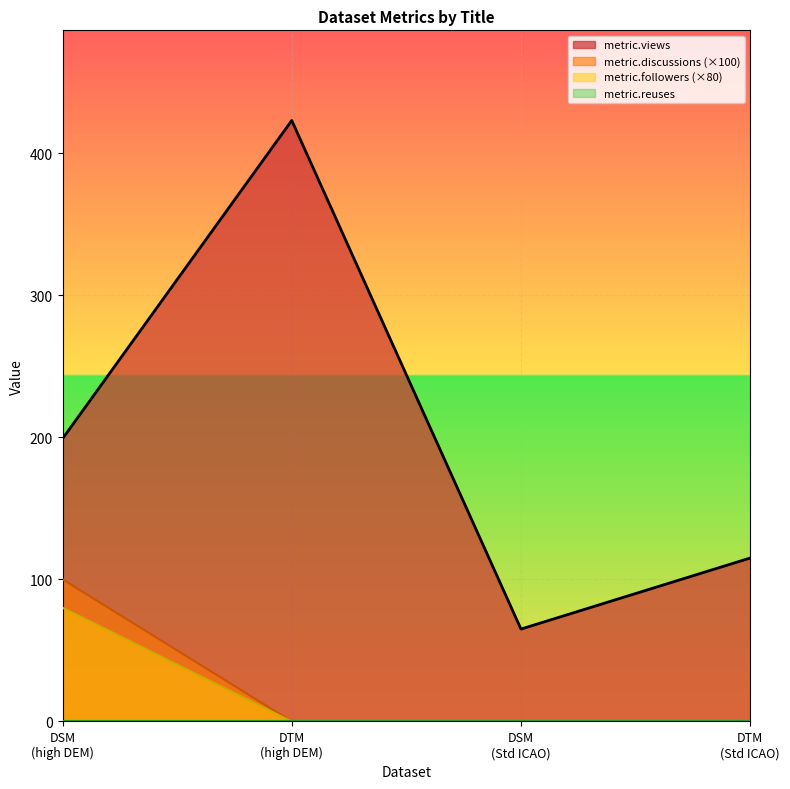

Where is metric.views nearest to the value 244?

DSM
(high DEM)